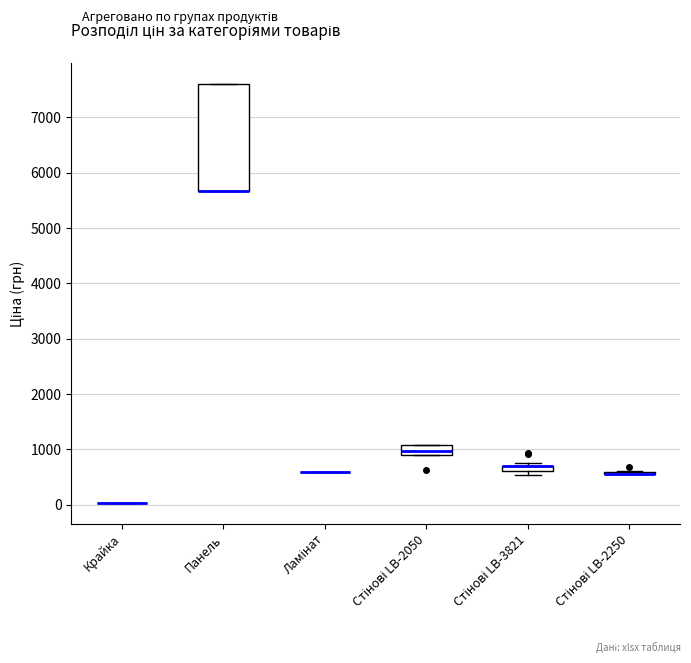

Where is the lower edge of the box for Панель on the y-axis? The values are not printed on the chart, so give them approximately, as read against the axis.

5700